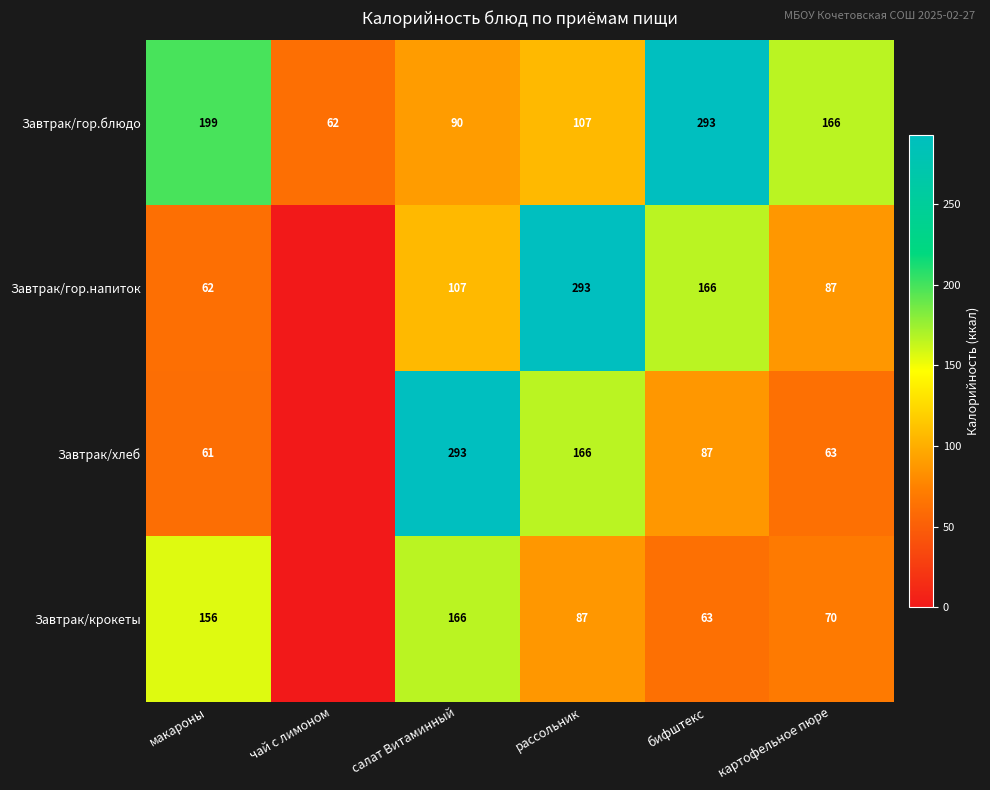

Is it true that Завтрак/гор.блюдо equals 139 at макароны?

False